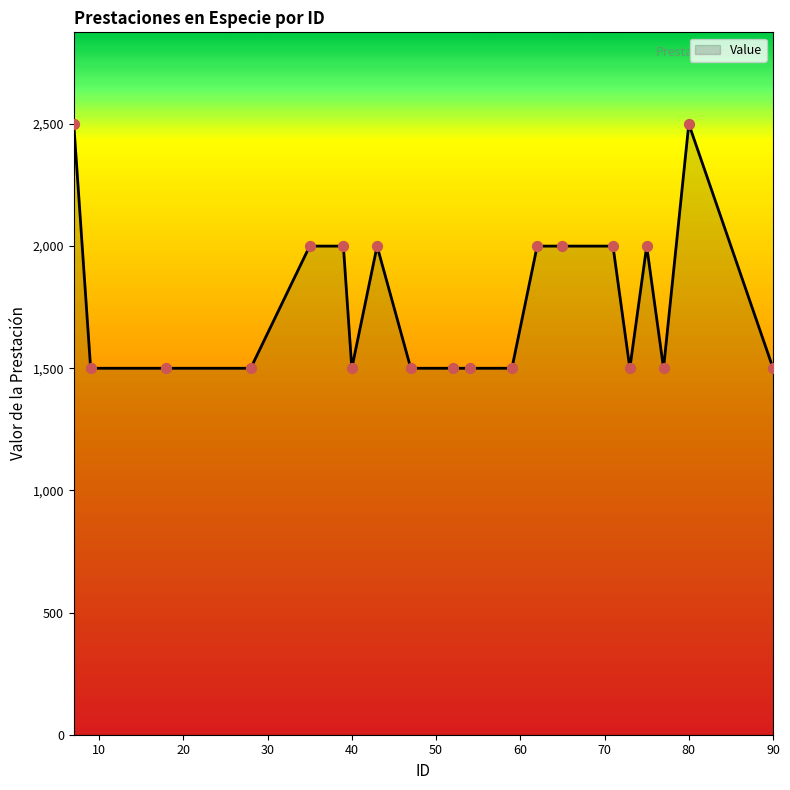

What is the minimum value shown in the chart?

1500